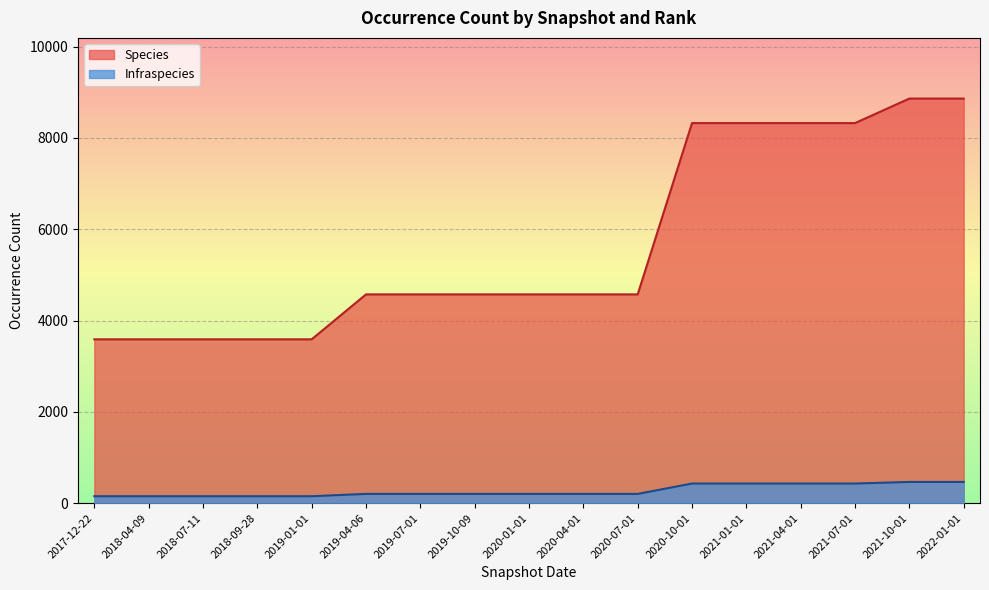

What is the difference between the maximum and minimum values in the Infraspecies series?

313